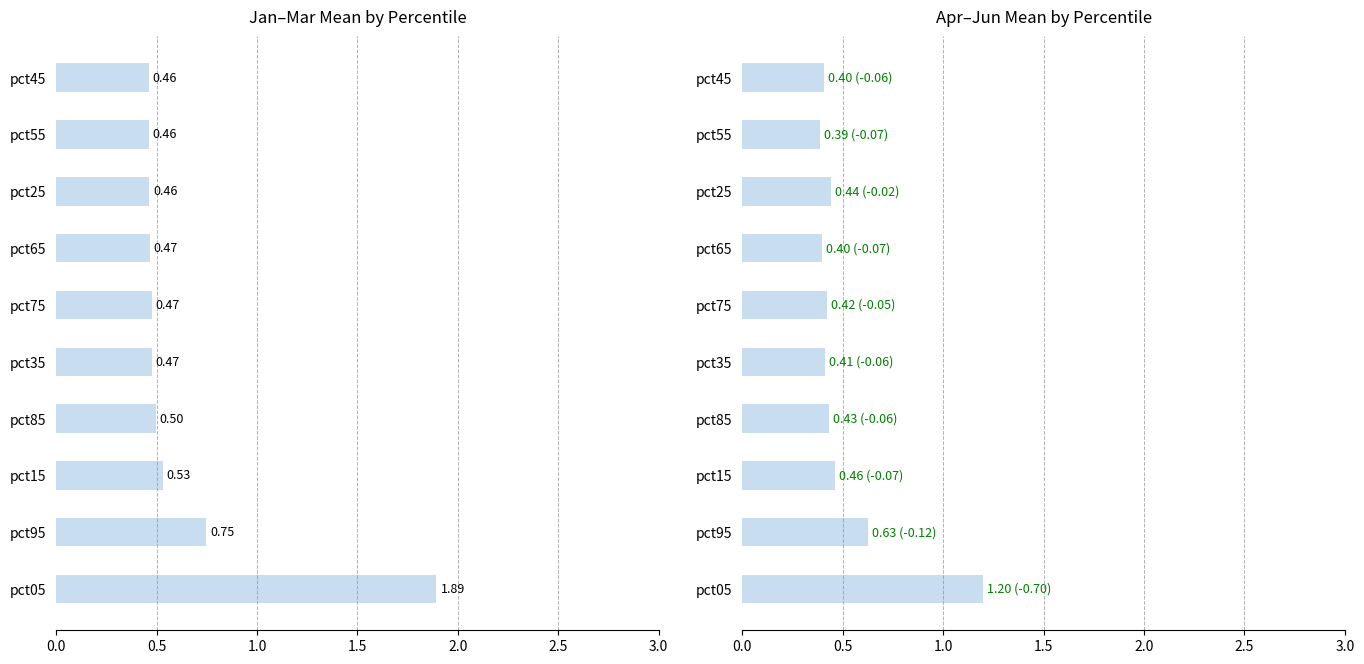

True or false: Apr-Jun Mean has a value of 0.7 at pct35.

False